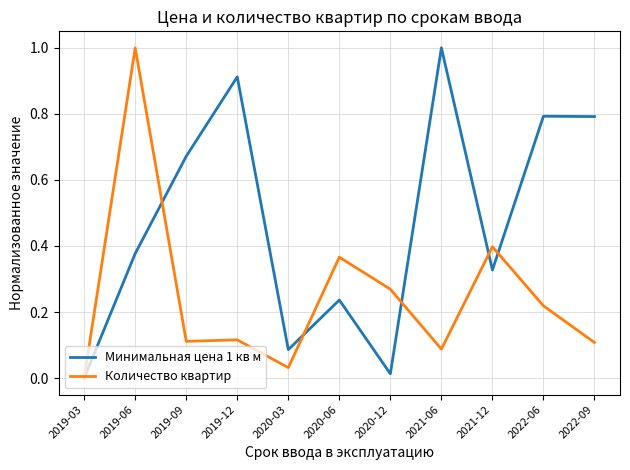

What is the maximum value for Минимальная цена 1 кв м?

1.0